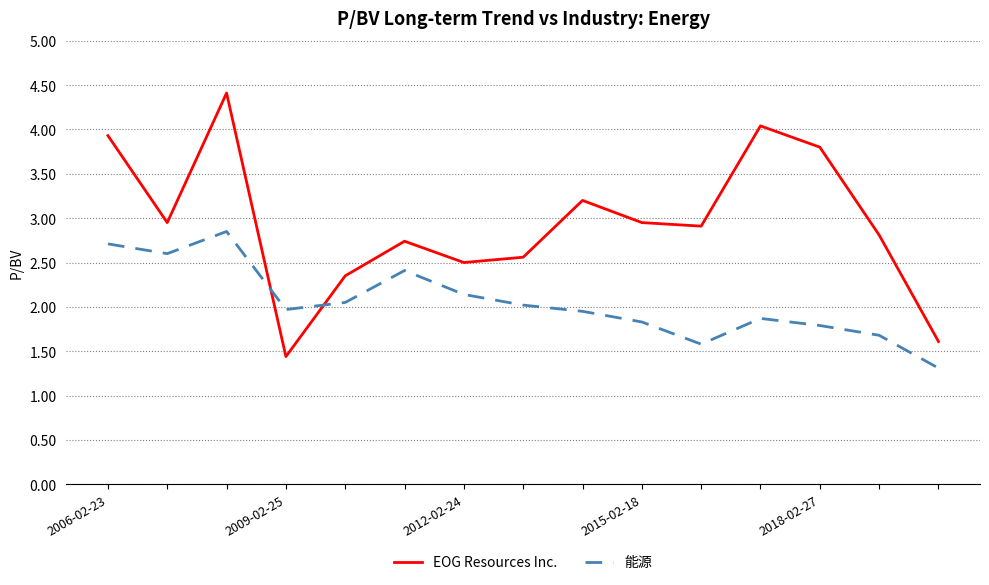

Which series has the largest total across all categories?

EOG Resources Inc.